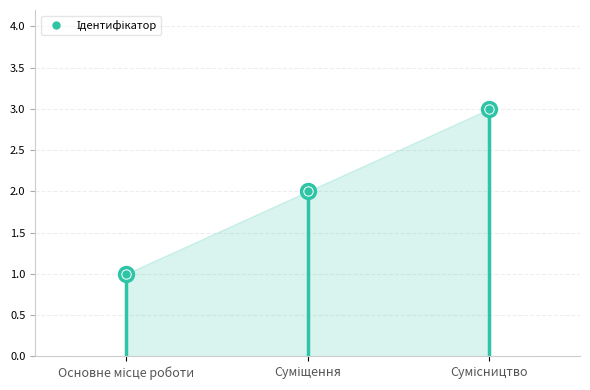

How many lines are shown in the chart?

1